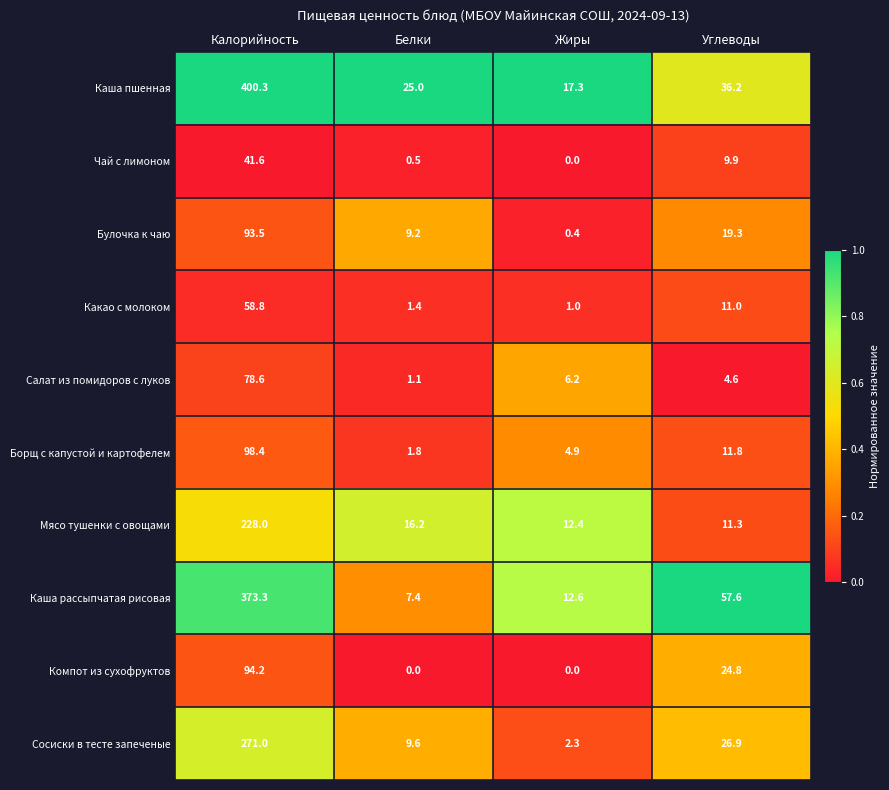

Which category has the highest value across all series?

Калорийность